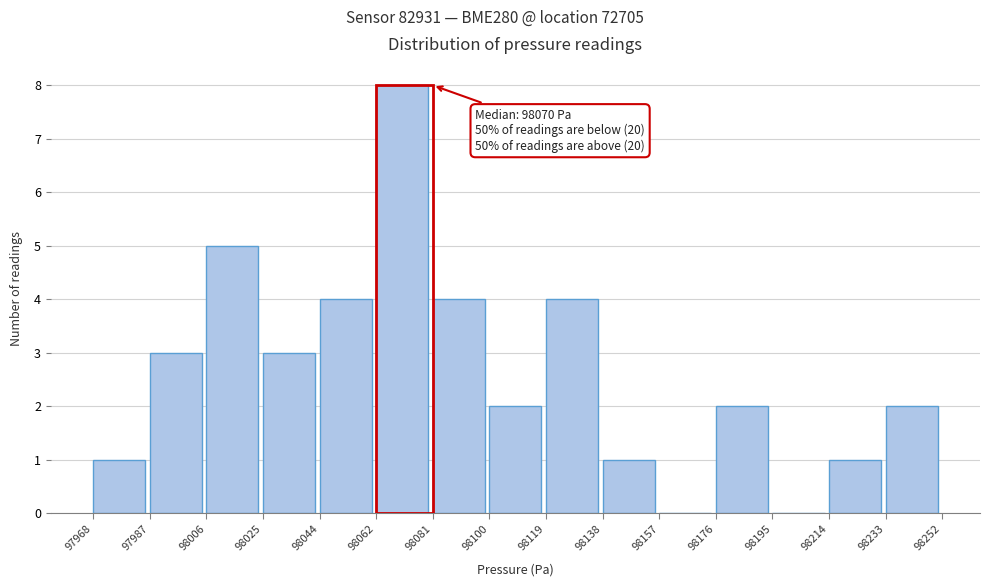

Over which range of the x-axis is the bar tallest?

98062 to 98081